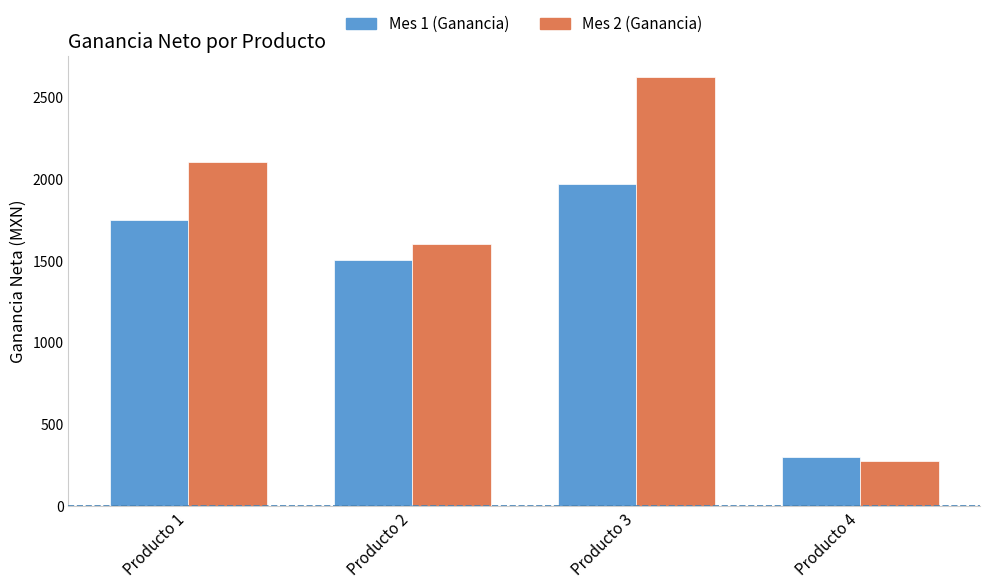

Is it true that Mes 2 (Ganancia) equals 2100 at Producto 1?

True